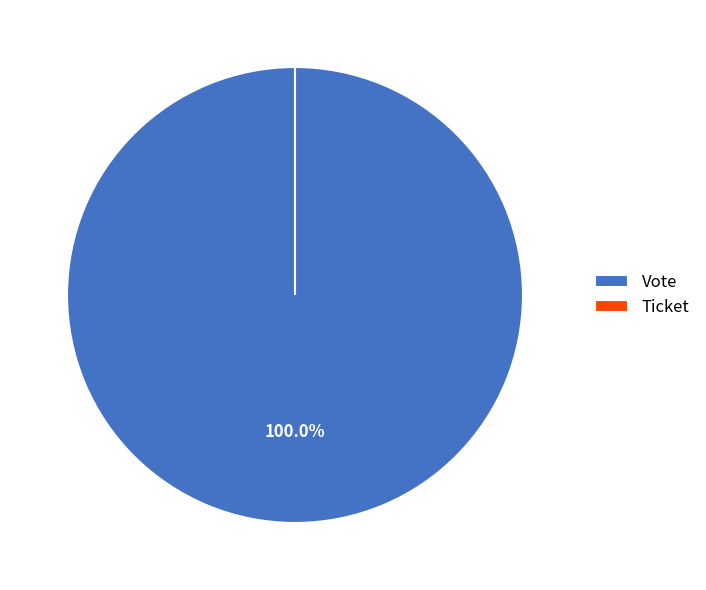

To the nearest percent, what is the difference between the largest and smallest slice percentages?

100%